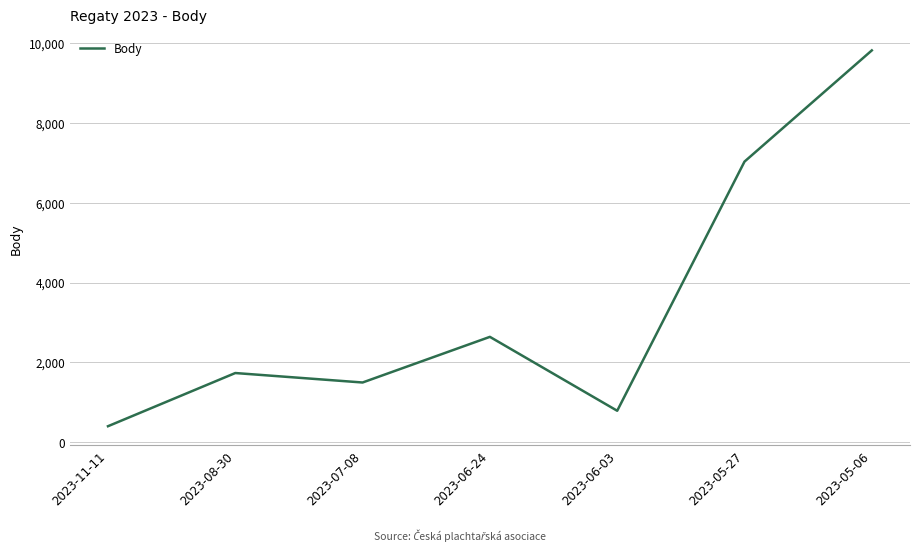

Which category has the lowest value across all series?

2023-11-11